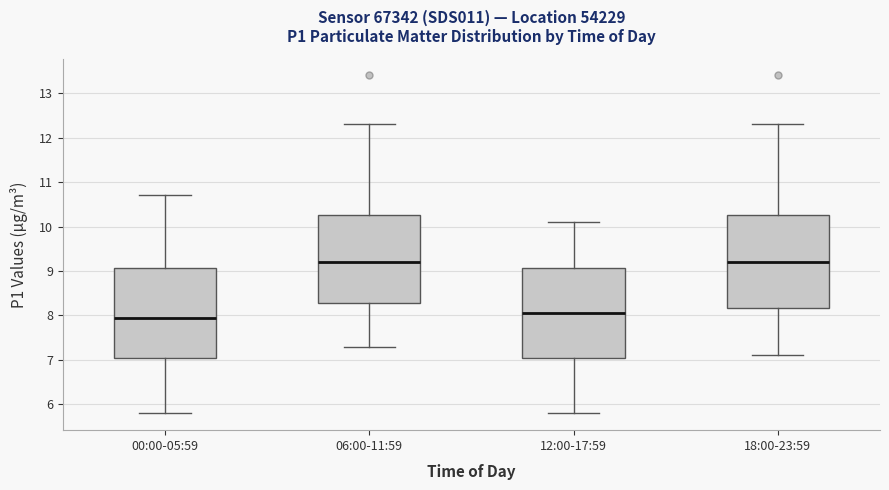

Which box's median line is the lowest?

00:00-05:59